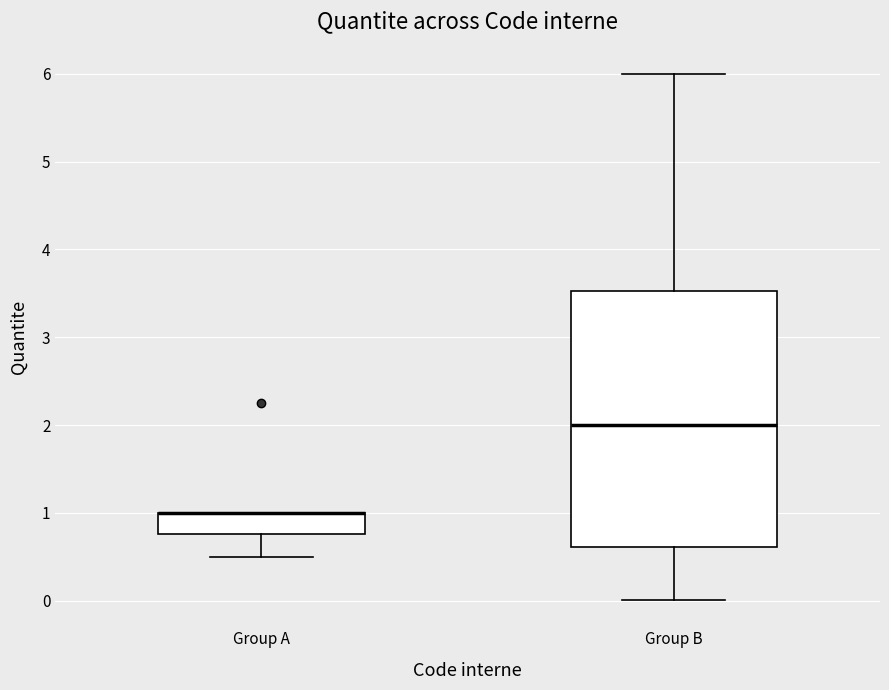

Reading left to right, transcribe this box plot: for each box, give where its median line is, the range the box spans, and where its two whiskers end, as read against the y-axis. The values are not printed on the chart, so give them approximately, as read against the axis.

Group A: median 1.0 (drawn on the box's upper edge), box 0.8 to 1.0, whiskers 0.5 to 1.0
Group B: median 2.0, box 0.6 to 3.5, whiskers 0.0 to 6.0